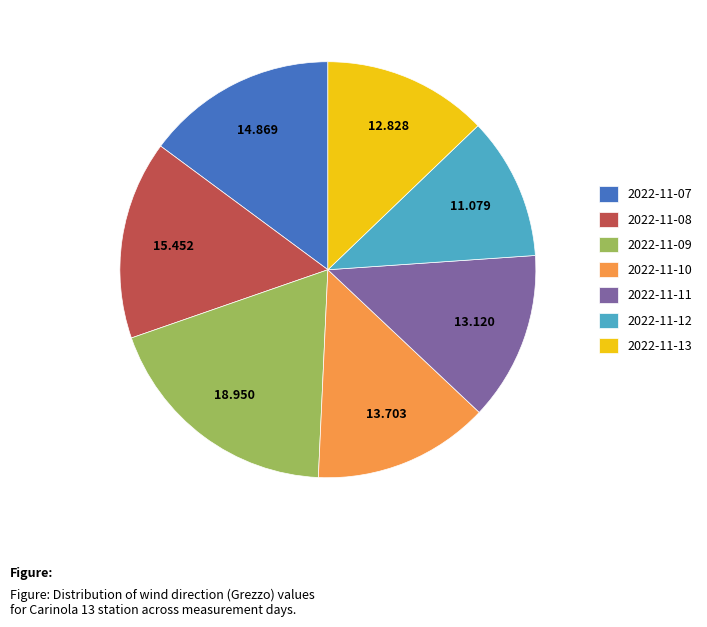

True or false: 2022-11-11 accounts for 24% of the total.

False